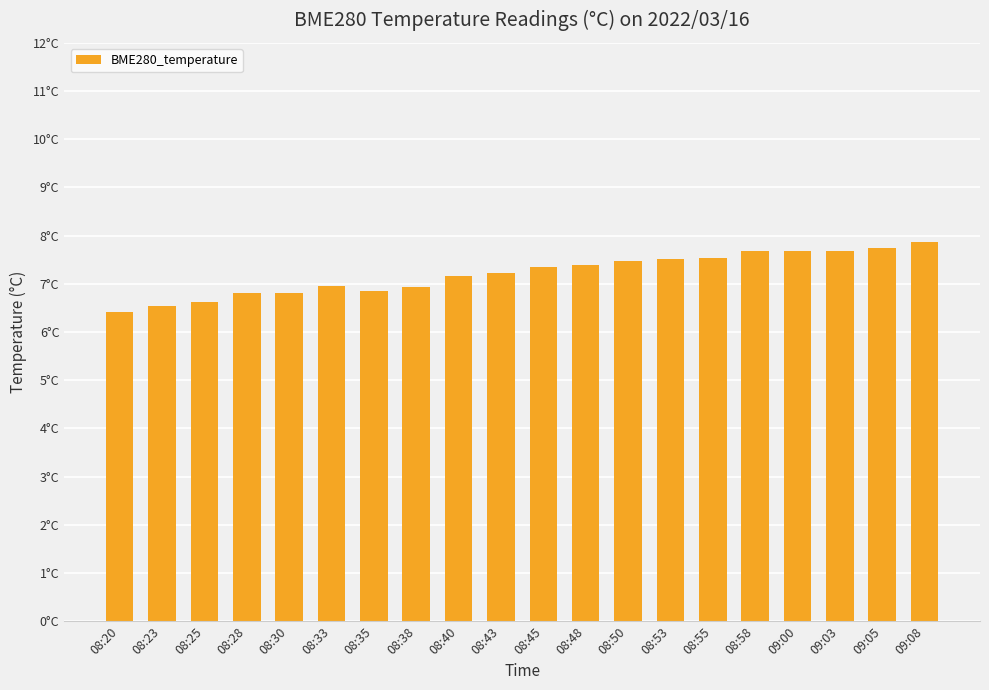

Is it true that the value at 08:43 is 1.6?

False